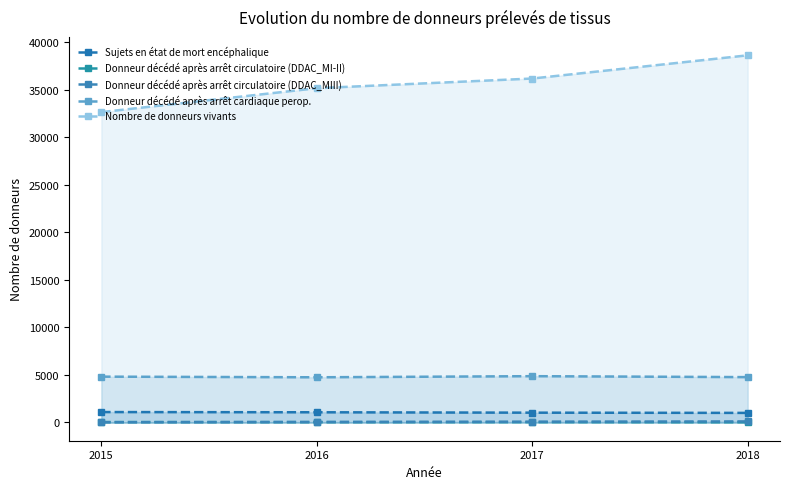

Does the chart have visible grid lines?

No